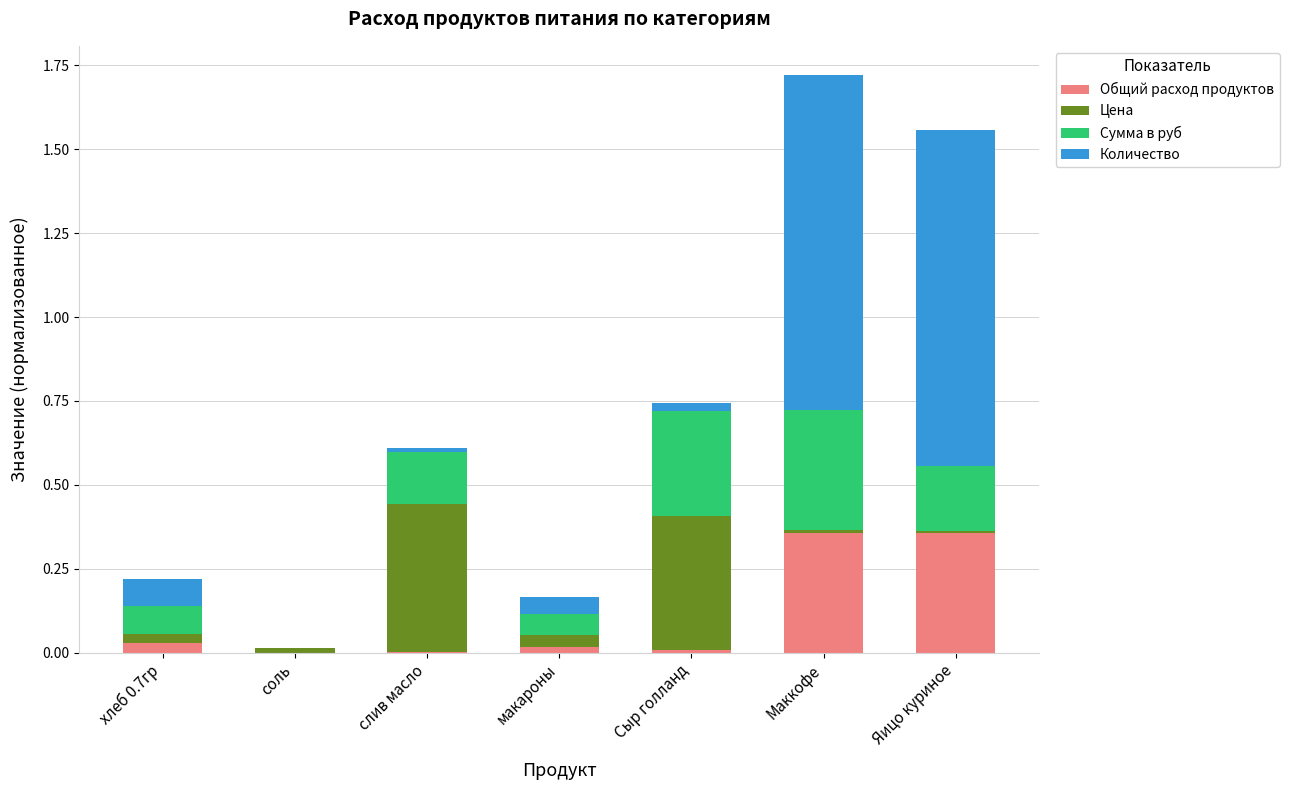

The Общий расход продуктов series shows 0.0 at макароны. True or false?

True